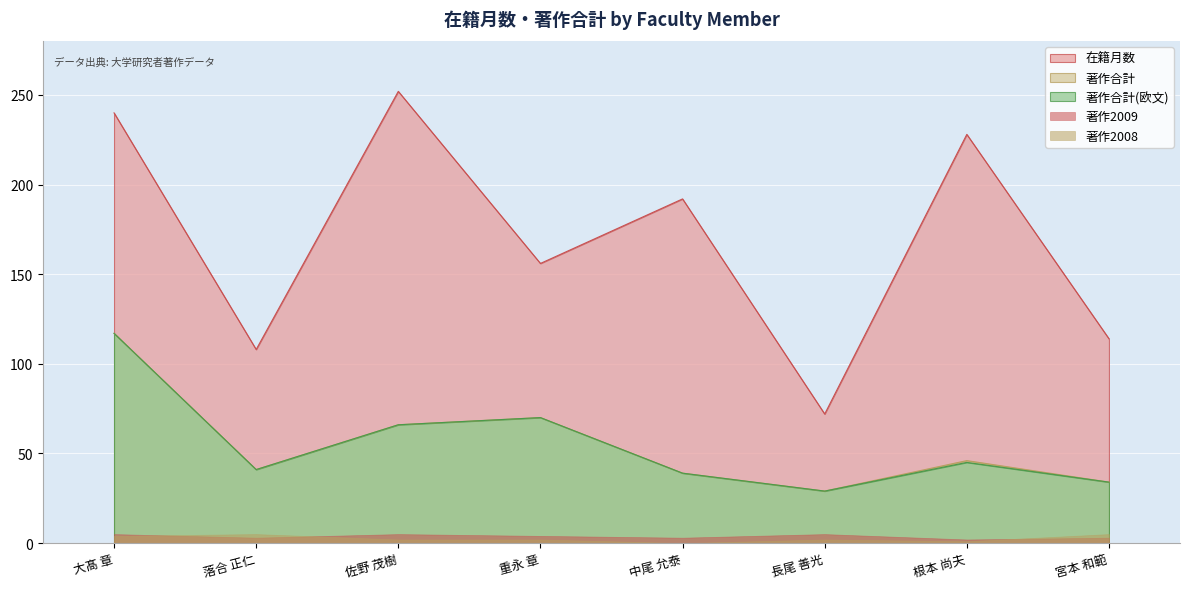

True or false: 著作合計(欧文) and 在籍月数 cross at least once.

False